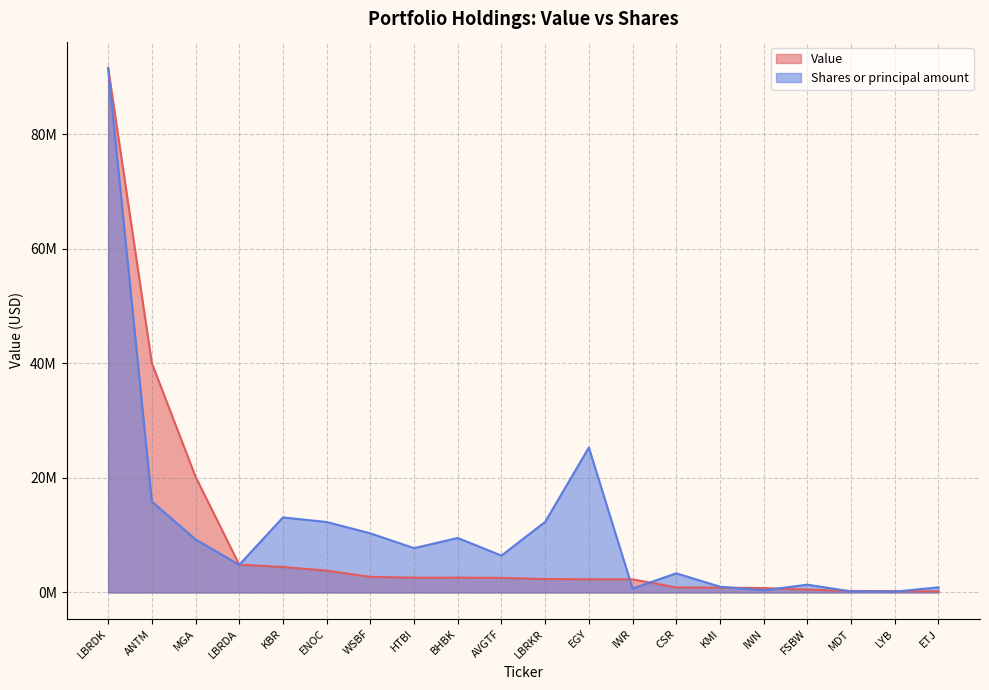

Which category has the lowest value in the Shares or principal amount series?

LYB